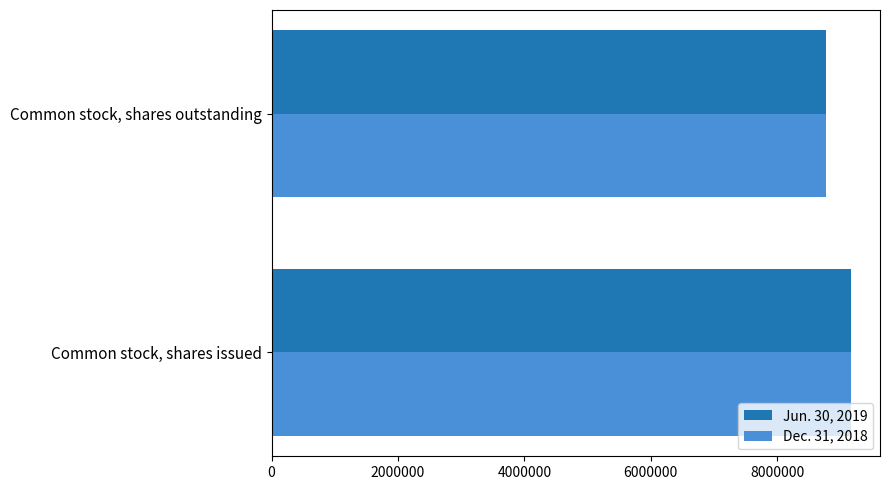

List the labels in order of Dec. 31, 2018 value, largest first.

Common stock, shares issued, Common stock, shares outstanding